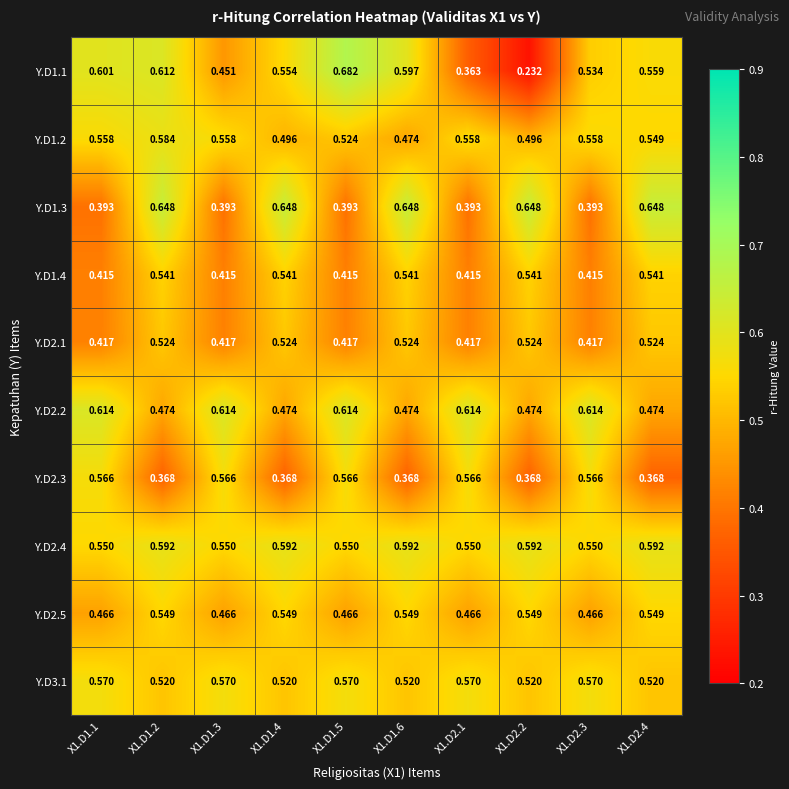

Is the value of Y.D1.1 at X1.D1.4 greater than the value of Y.D1.3 at X1.D1.2?

No